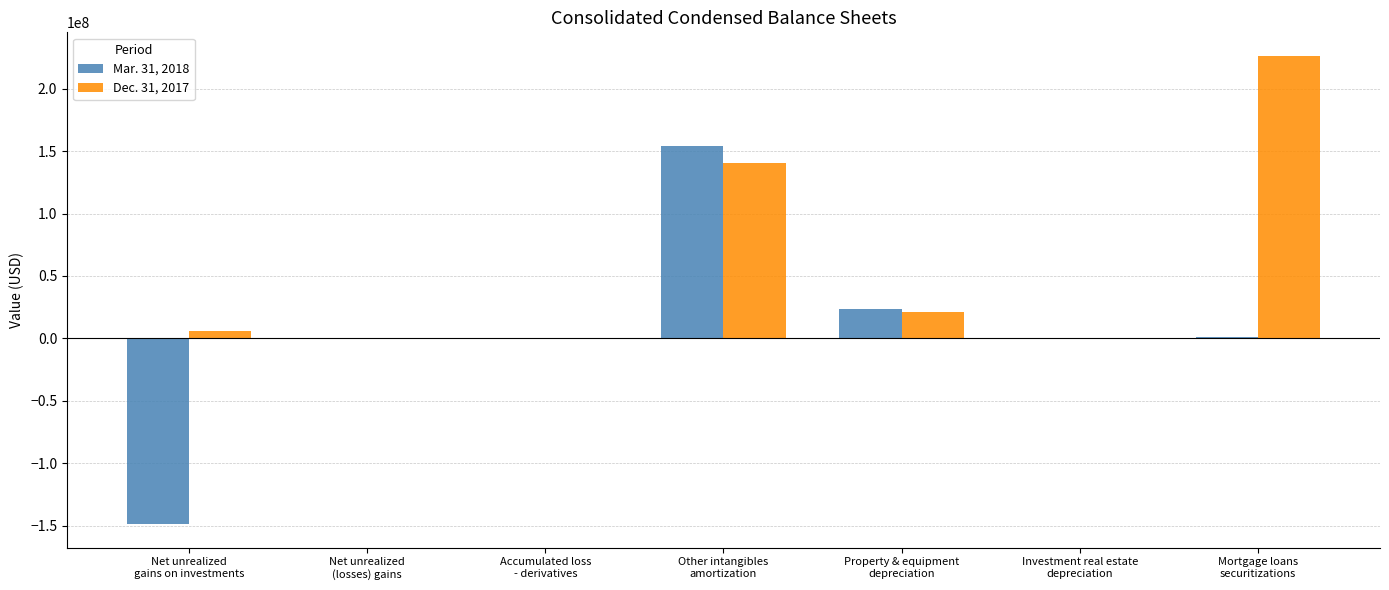

How many groups of bars are there?

7